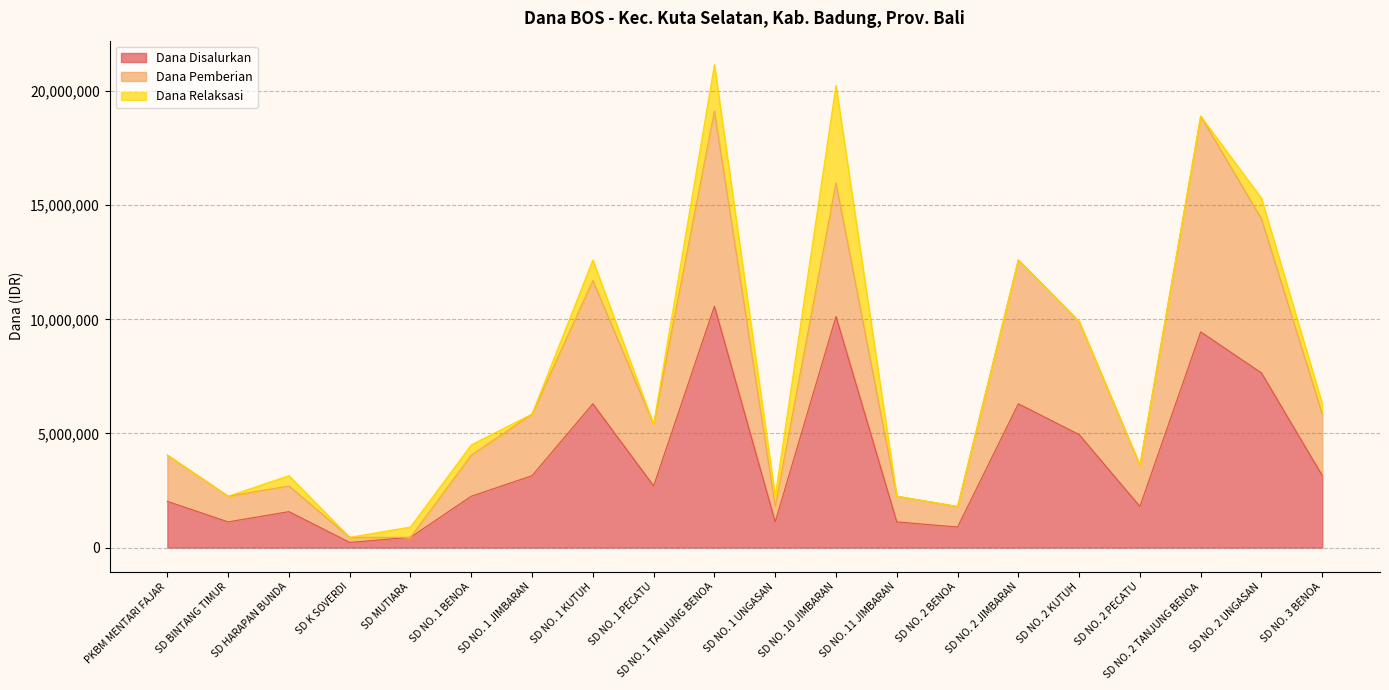

What is the highest value of the Dana Disalurkan series?

10575000